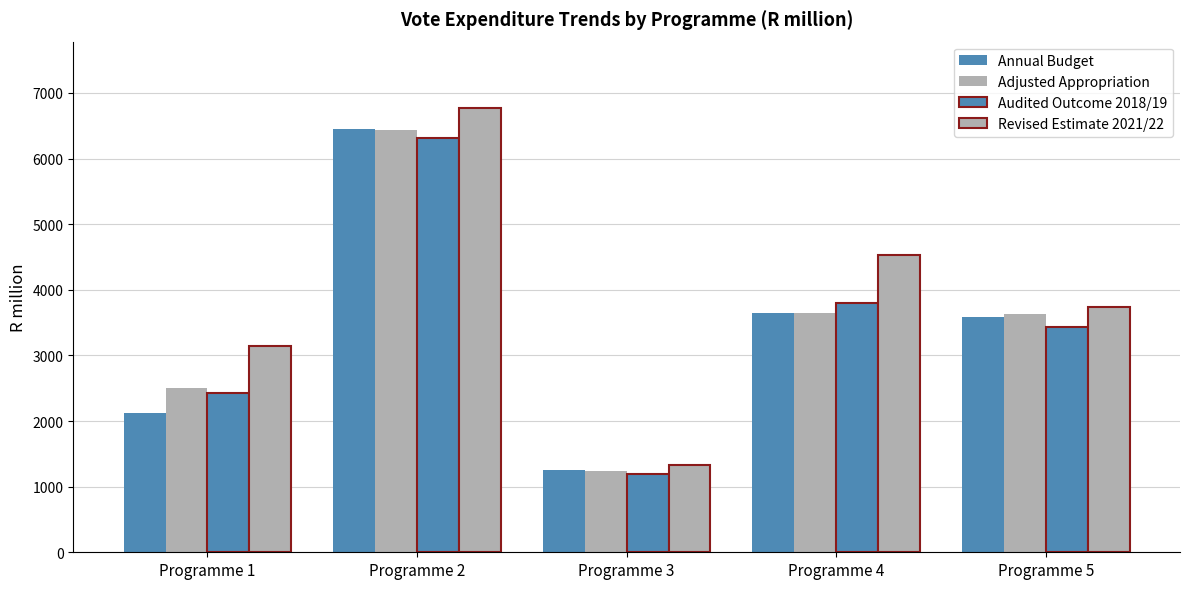

Is the value of Annual Budget at Programme 3 greater than the value of Adjusted Appropriation at Programme 4?

No